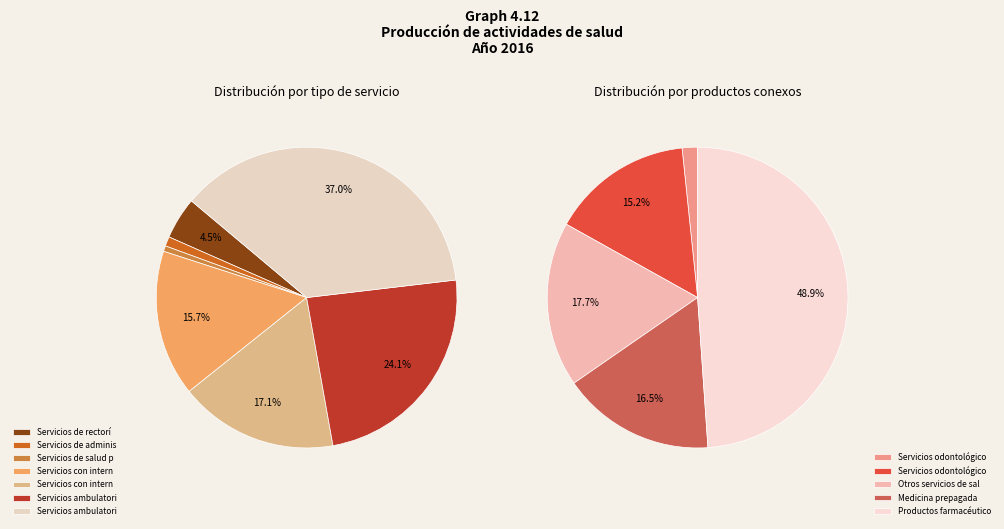

Is it true that Servicios de rectoría y administración is 4% of the pie?

True